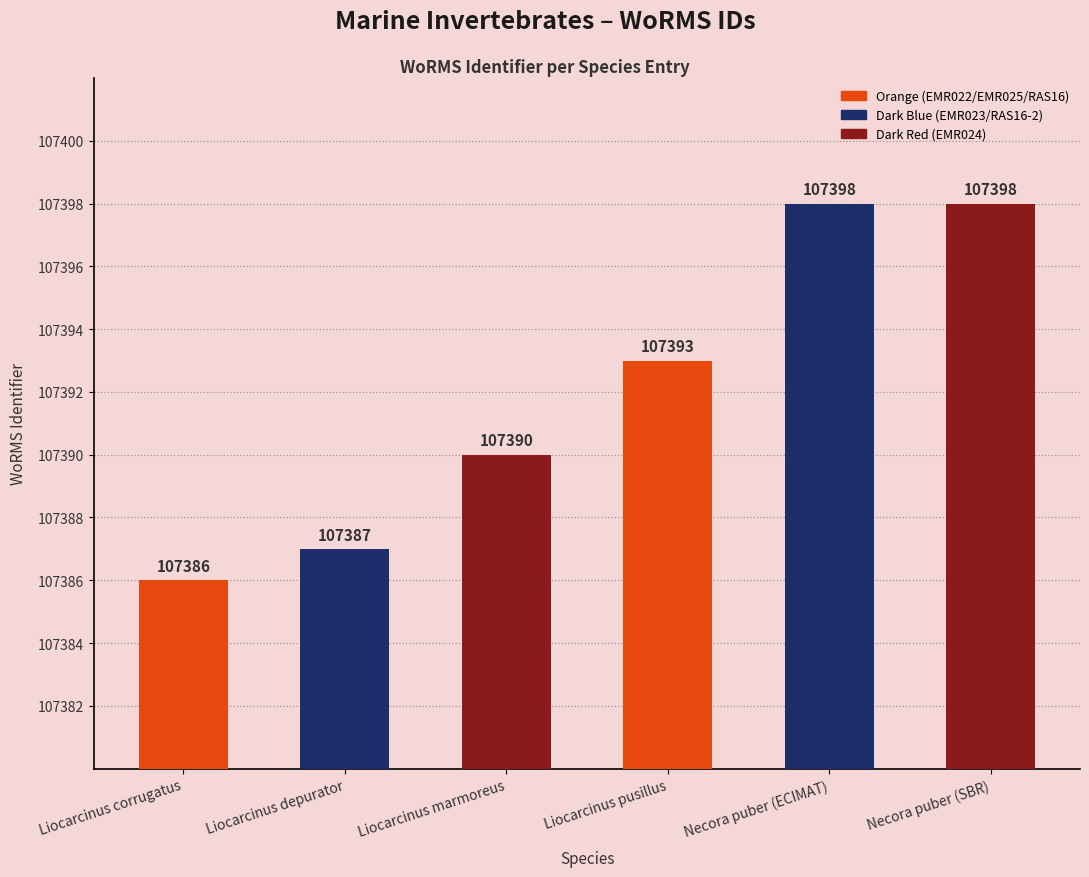

What position from the left is Necora puber (SBR)?

6